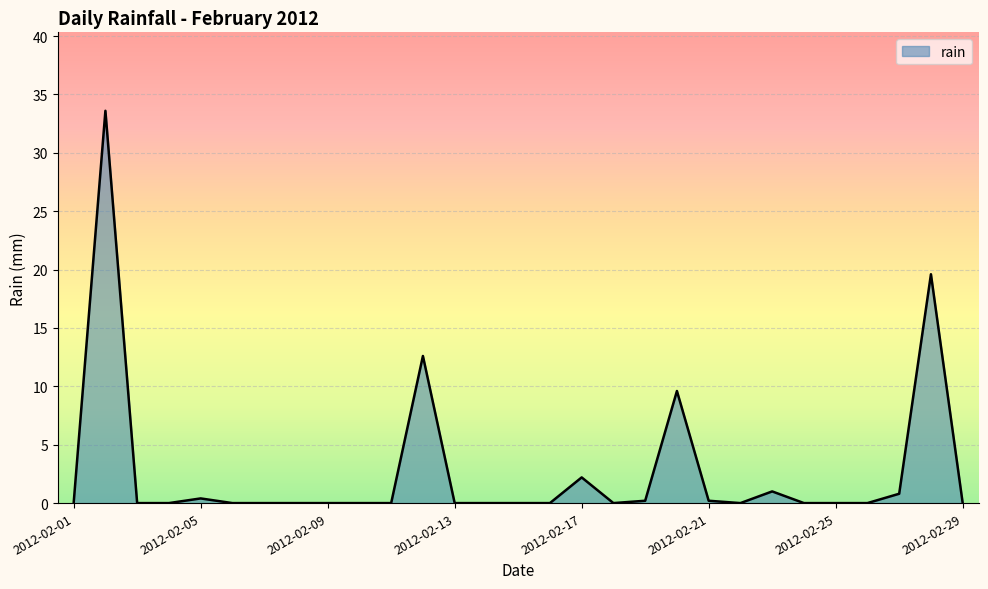

What is the greatest value displayed?

33.6